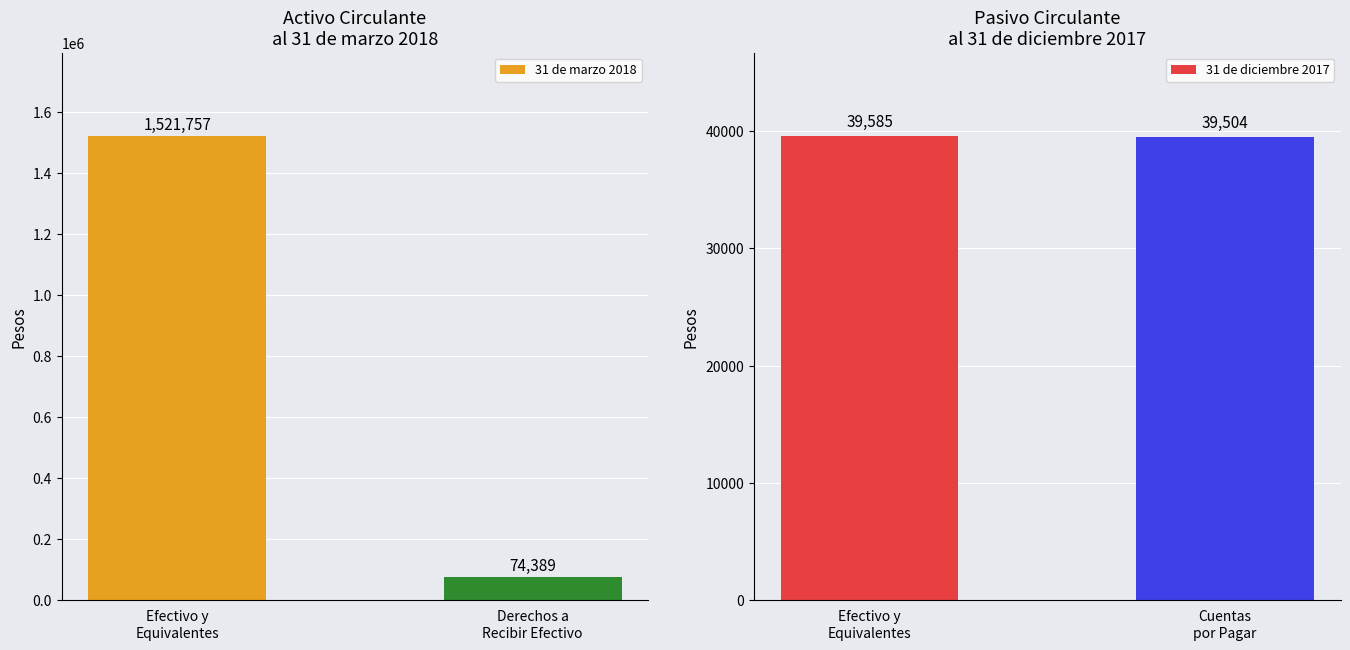

Which category has the highest value across all series?

Efectivo y
Equivalentes